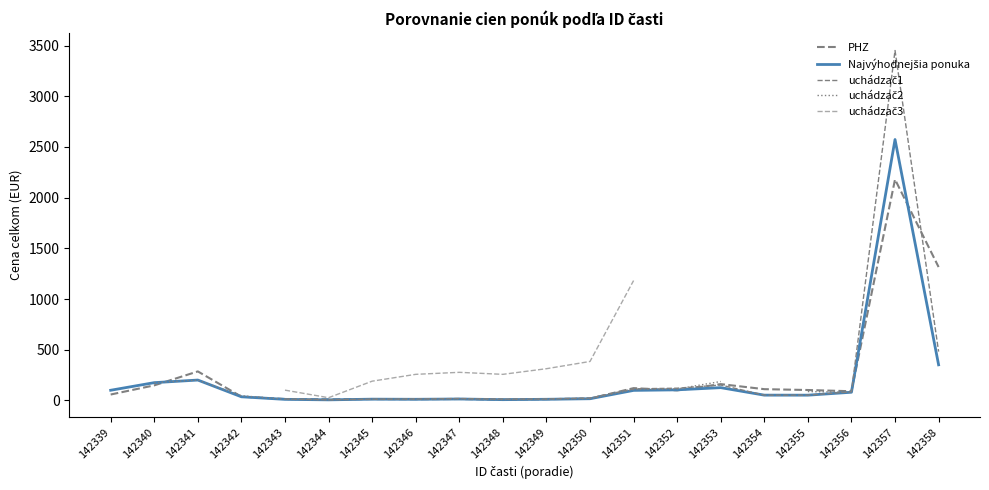

At which category is the sum across all series the highest?

142351